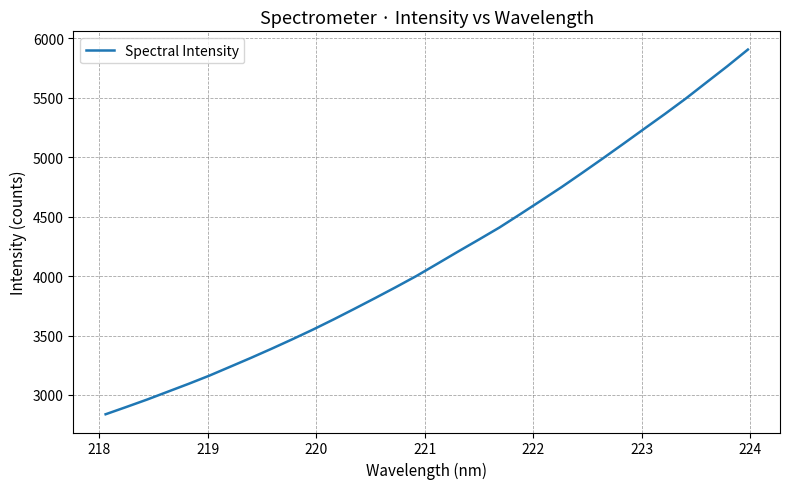

What is the minimum value shown in the chart?

2837.7